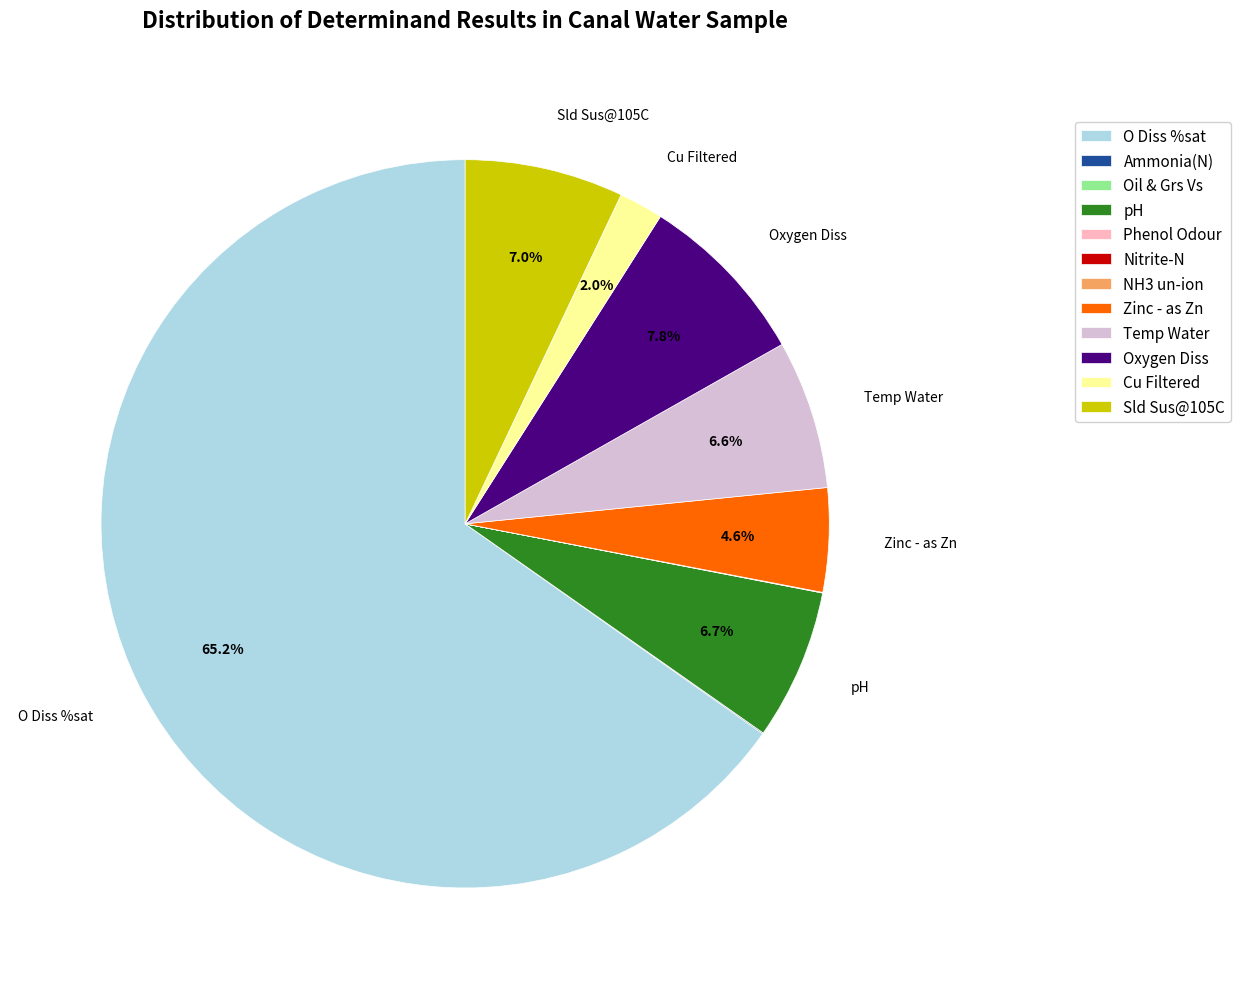

Is Sld Sus@105C the majority of the pie?

No